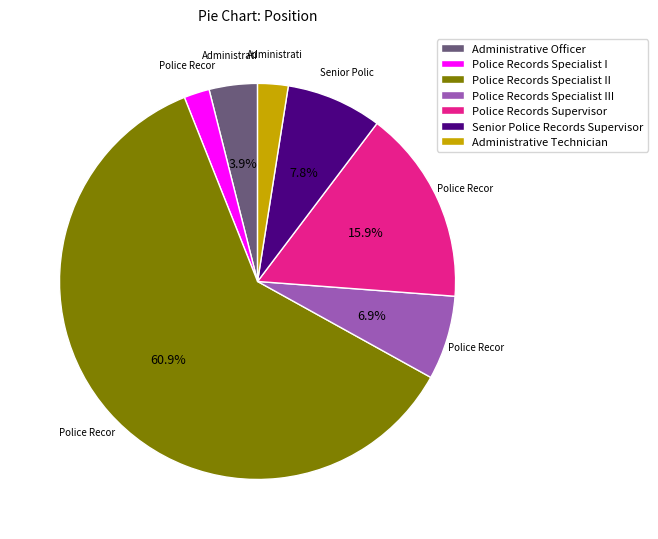

Which category accounts for the majority?

Police Records Specialist II